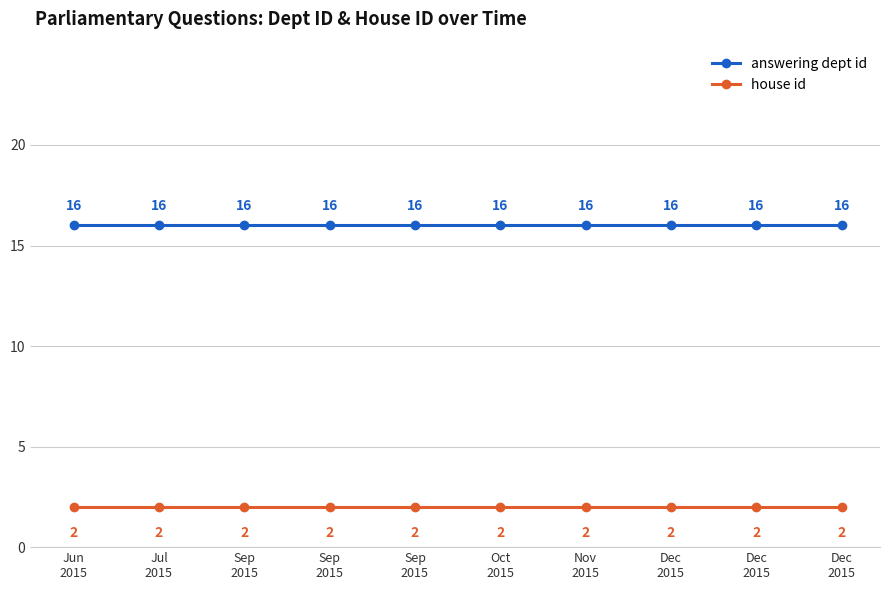

At which category is the sum across all series the highest?

Jun
2015